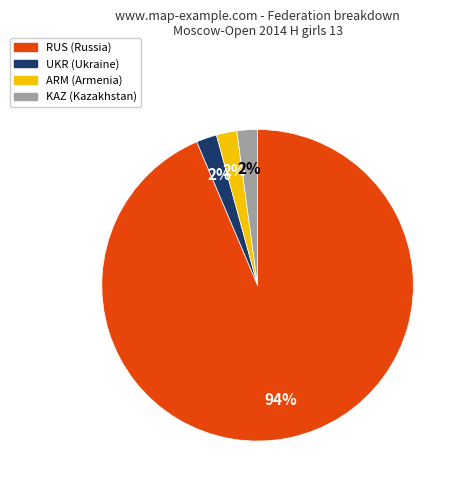

Approximately how many times larger is the value at ARM compared to KAZ?

1.0